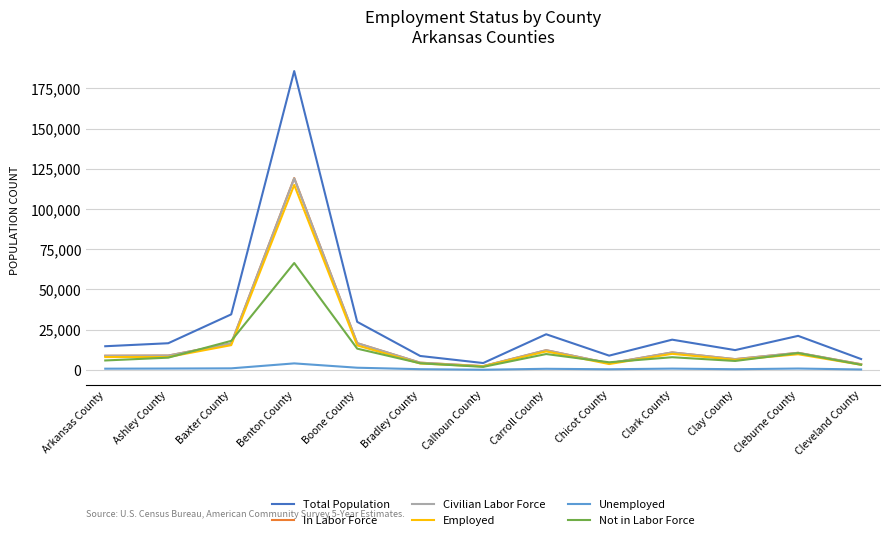

Which label corresponds to the largest value in the chart?

Benton County